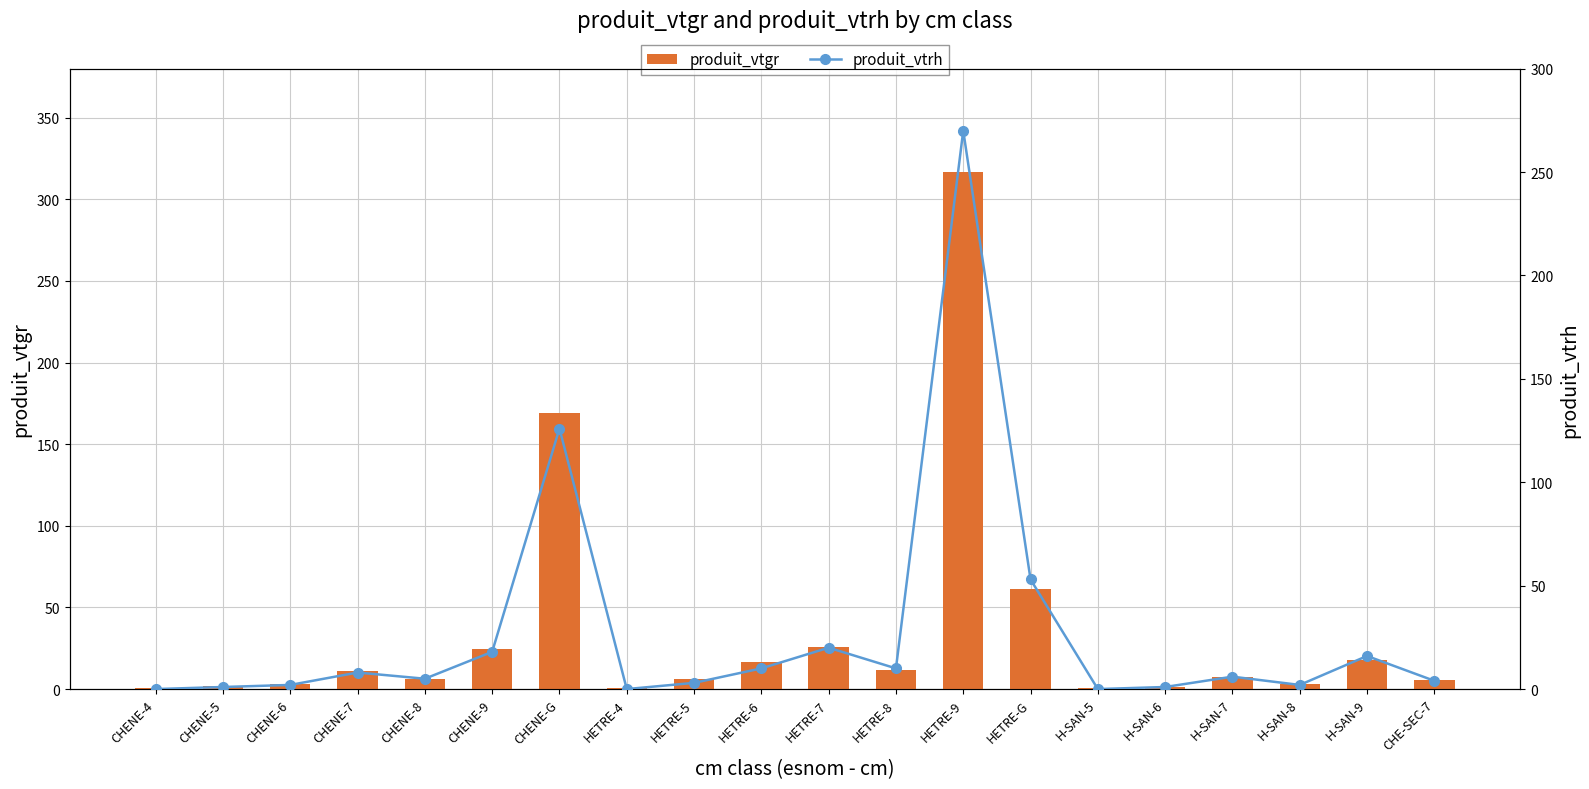

Rank the categories by produit_vtgr value from highest to lowest.

HETRE-9, CHENE-G, HETRE-G, HETRE-7, CHENE-9, H-SAN-9, HETRE-6, HETRE-8, CHENE-7, H-SAN-7, HETRE-5, CHENE-8, CHE-SEC-7, CHENE-6, H-SAN-8, CHENE-5, H-SAN-6, HETRE-4, H-SAN-5, CHENE-4